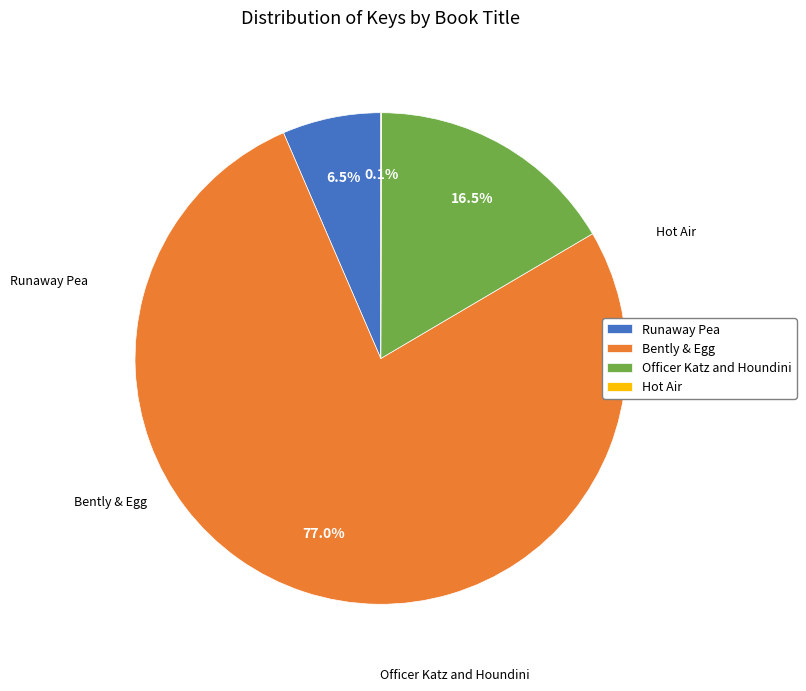

Which category has the biggest portion of the pie?

Bently & Egg